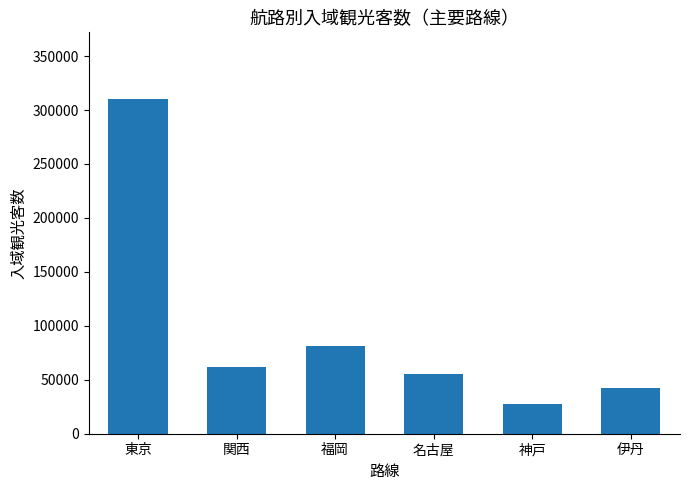

What is the change in value from 福岡 to 伊丹?

-39000